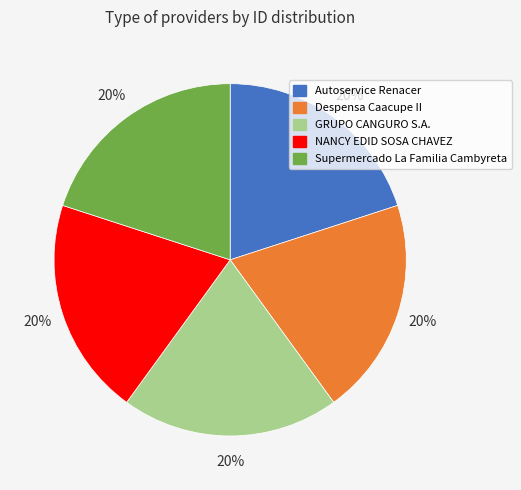

Does GRUPO CANGURO S.A. account for over 50% of the chart?

No